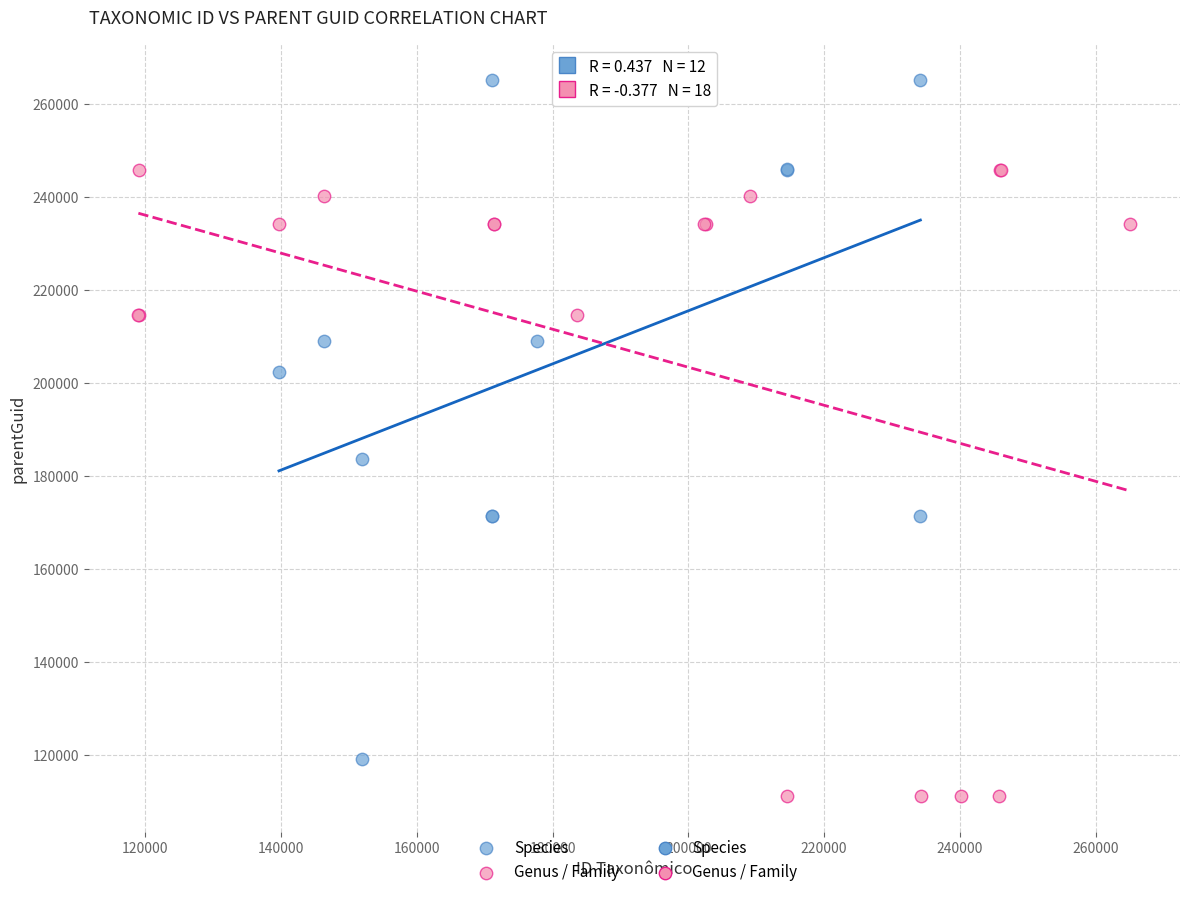

Which series contains the lowest Y value?

Genus / Family